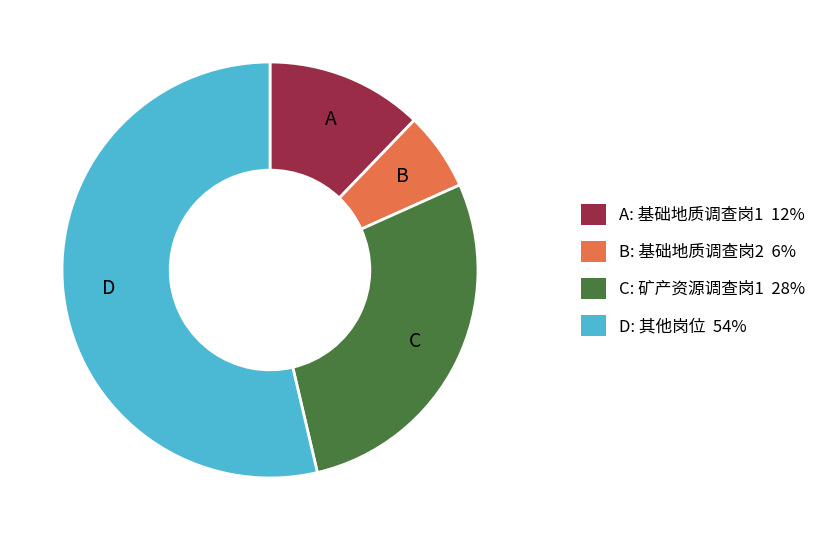

Count the number of slices in the pie.

4